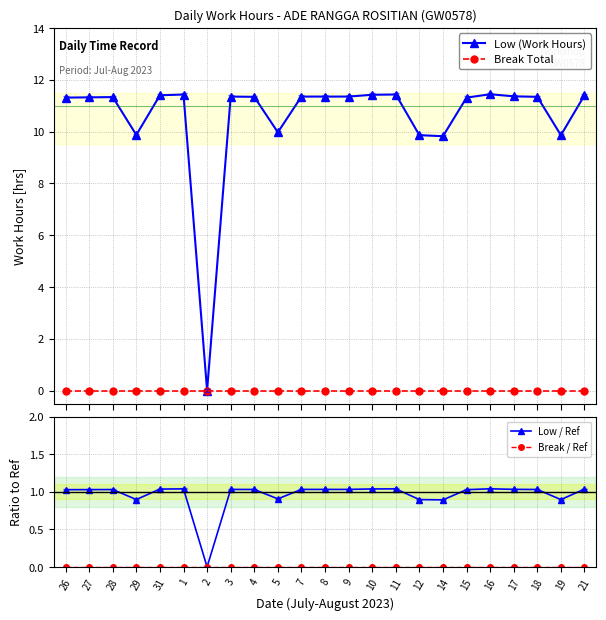

Reading left to right, list all the values displayed in this chart.

Low (Work Hours): 11.3	11.3	11.3	9.9	11.4	11.4	0.0	11.3	11.3	10.0	11.3	11.3	11.3	11.4	11.4	9.9	9.8	11.3	11.4	11.4	11.3	9.9	11.4
Break Total: 0.0	0.0	0.0	0.0	0.0	0.0	0.0	0.0	0.0	0.0	0.0	0.0	0.0	0.0	0.0	0.0	0.0	0.0	0.0	0.0	0.0	0.0	0.0
Low / Ref: 1.0	1.0	1.0	0.9	1.0	1.0	0.0	1.0	1.0	0.9	1.0	1.0	1.0	1.0	1.0	0.9	0.9	1.0	1.0	1.0	1.0	0.9	1.0
Break / Ref: 0.0	0.0	0.0	0.0	0.0	0.0	0.0	0.0	0.0	0.0	0.0	0.0	0.0	0.0	0.0	0.0	0.0	0.0	0.0	0.0	0.0	0.0	0.0